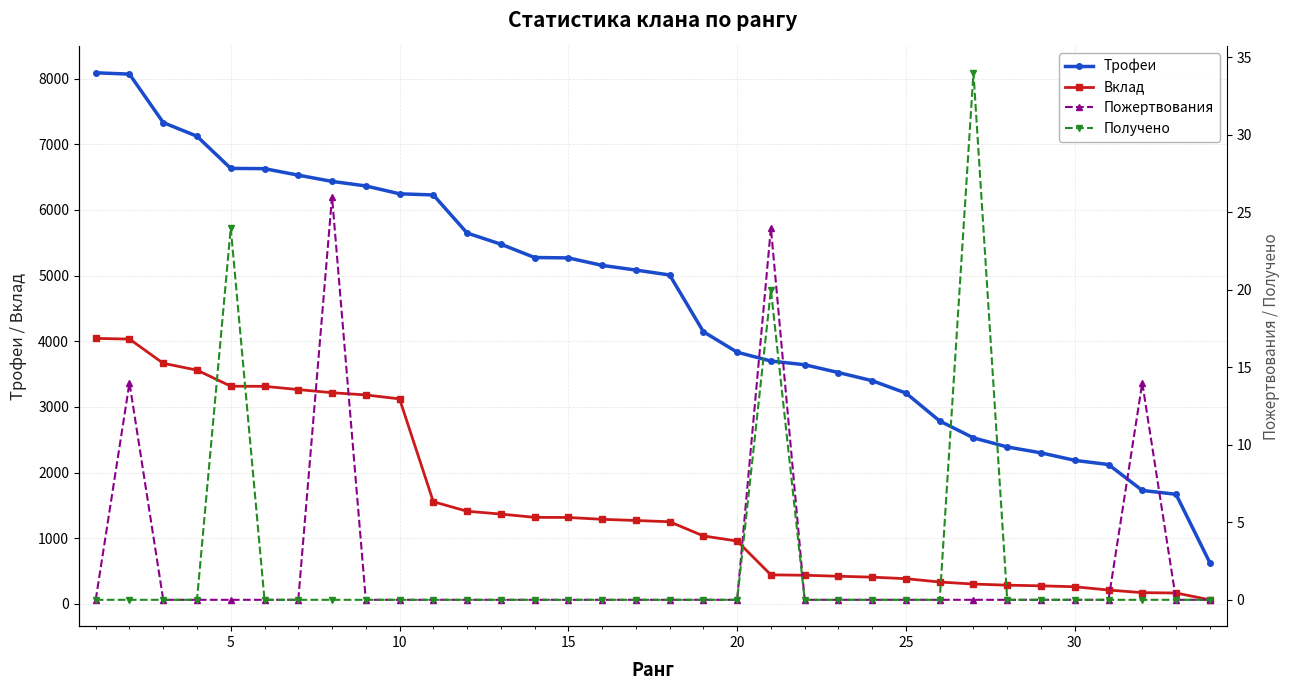

Count the number of data series in this chart.

4